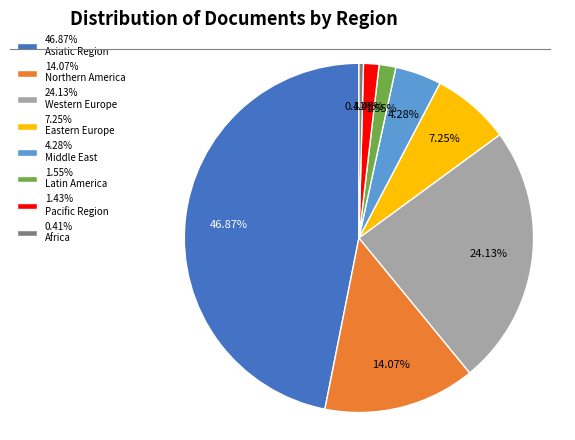

Which category has the smallest portion of the pie?

0.41% Africa